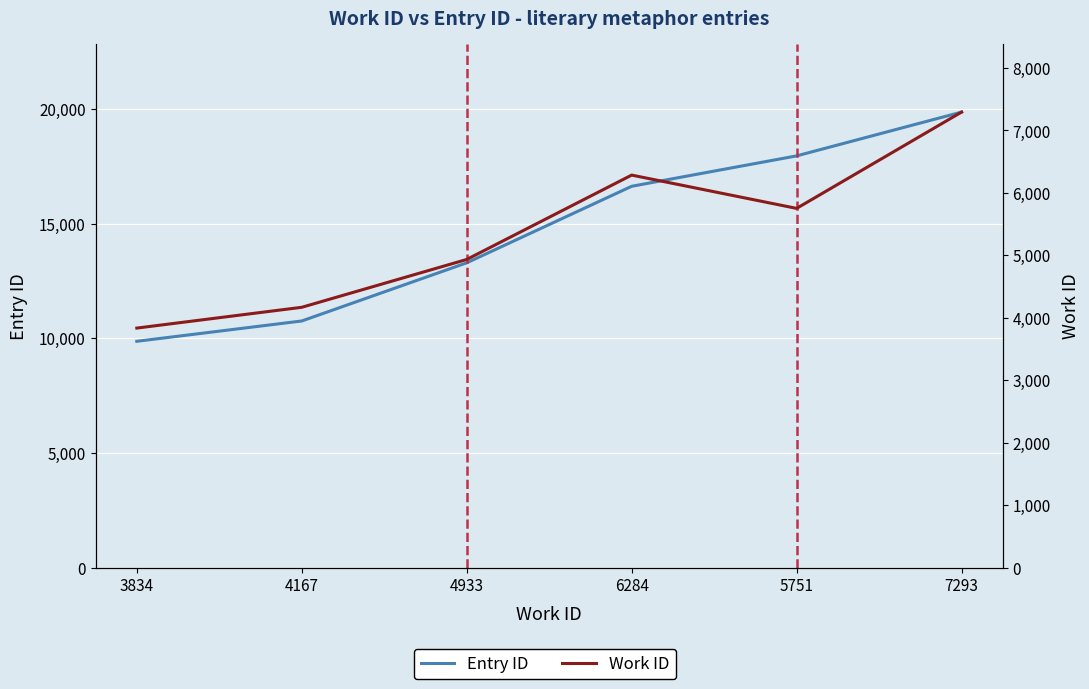

List the series in order of their peak value, highest first.

Entry ID, Work ID